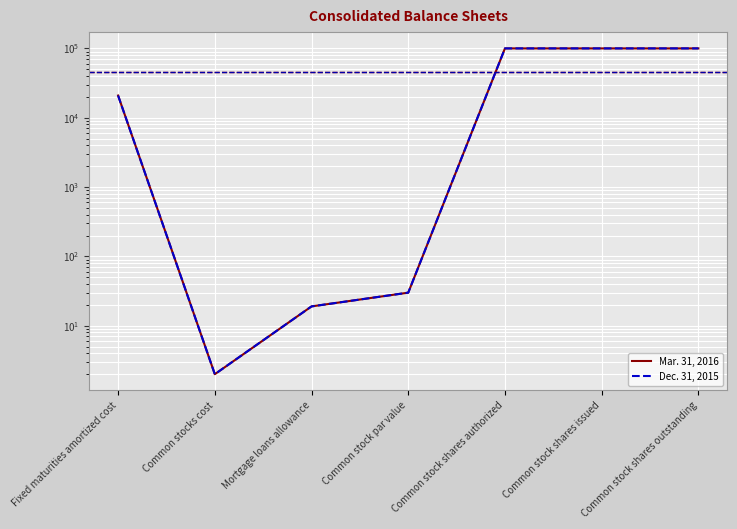

What is the sum of the Dec. 31, 2015 values at Common stocks cost and Mortgage loans allowance?

21